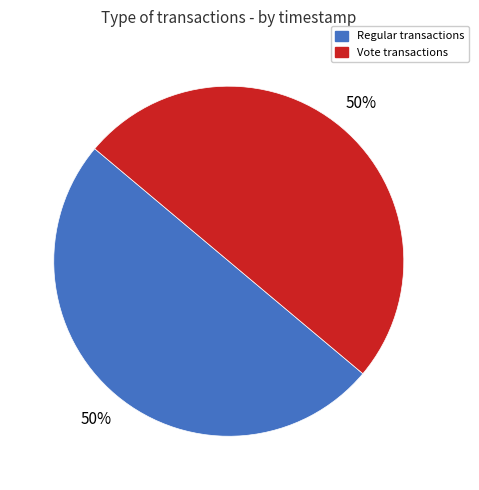

Combined, do Regular and Vote account for over 50%?

Yes